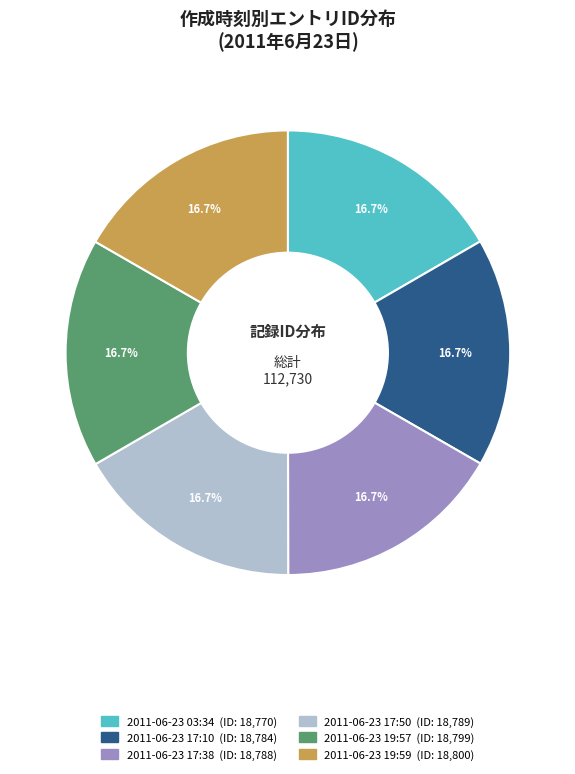

Does any single category account for the majority?

No